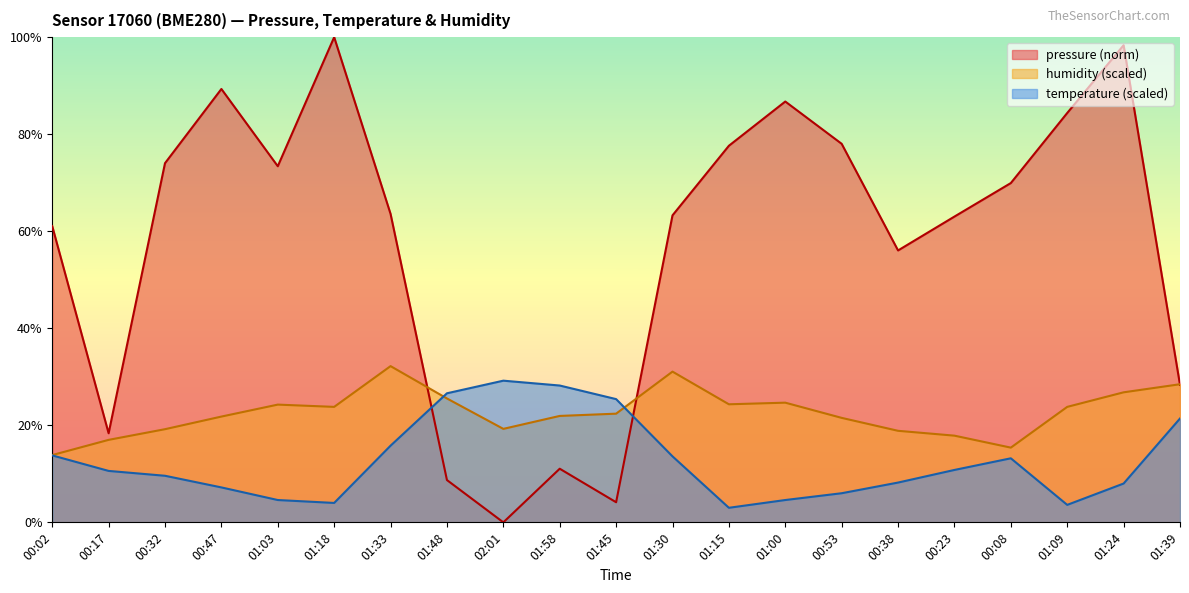

What position from the left is 01:18?

6